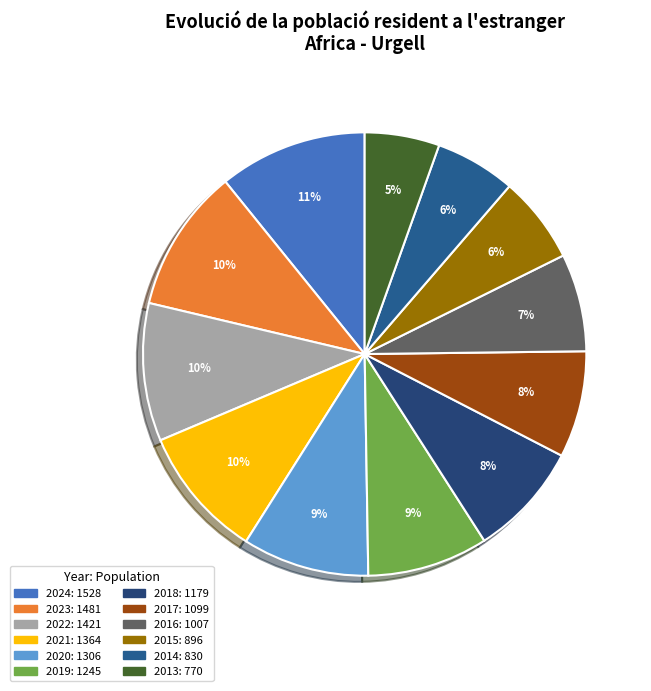

True or false: 2023 accounts for 17% of the total.

False